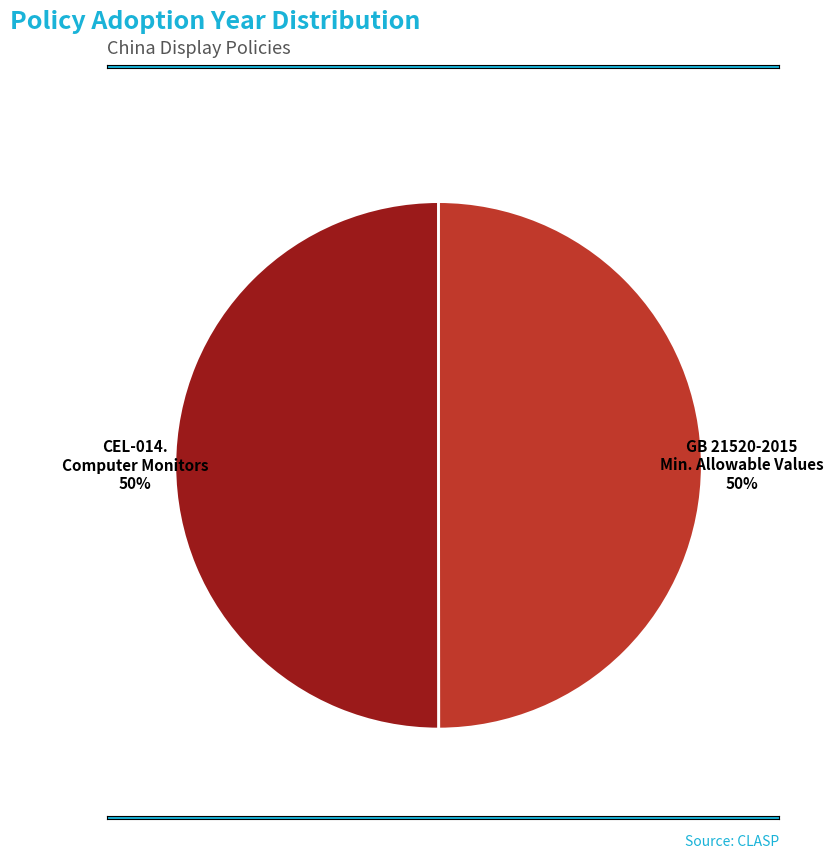

Count the number of slices in the pie.

2